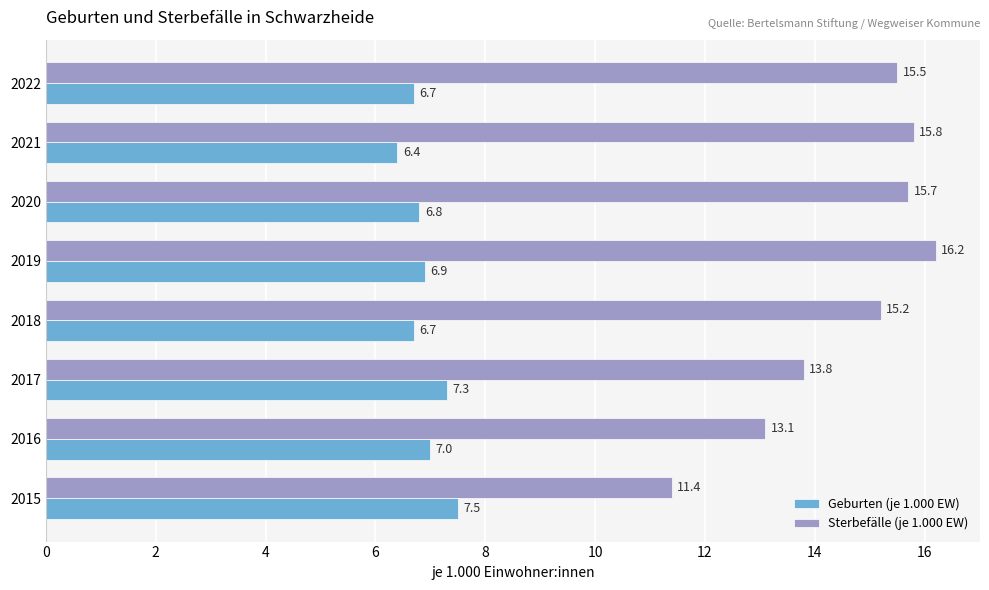

At which label is Geburten (je 1.000 EW) closest to 6?

2021